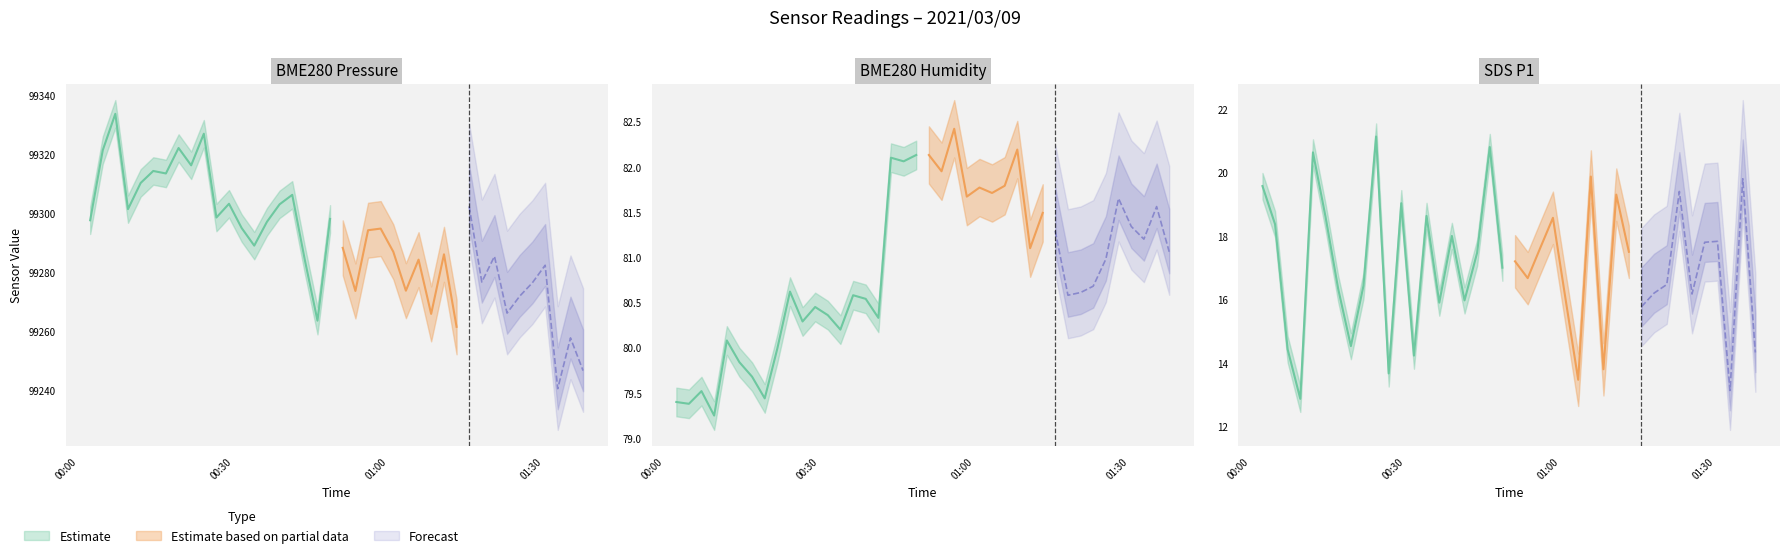

What is the value of the SDS_P1 point at the 7th from the left?

16.3